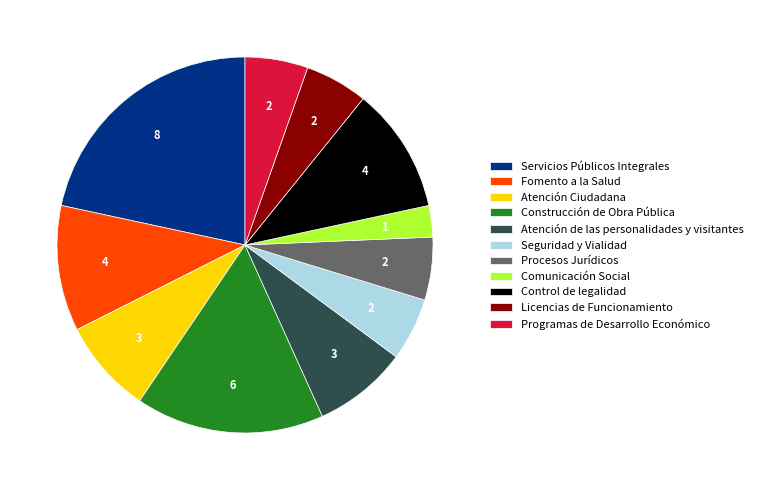

Which slice is the smallest?

Comunicación Social